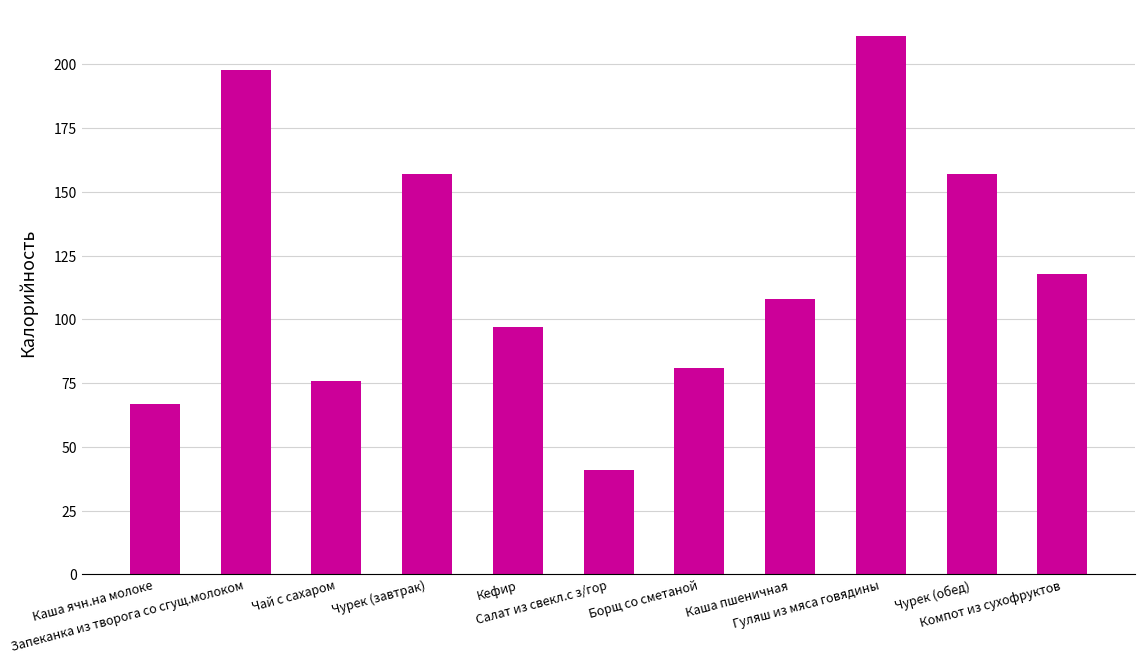

What is the change in value from Каша ячн.на молоке to Чурек (обед)?

+90